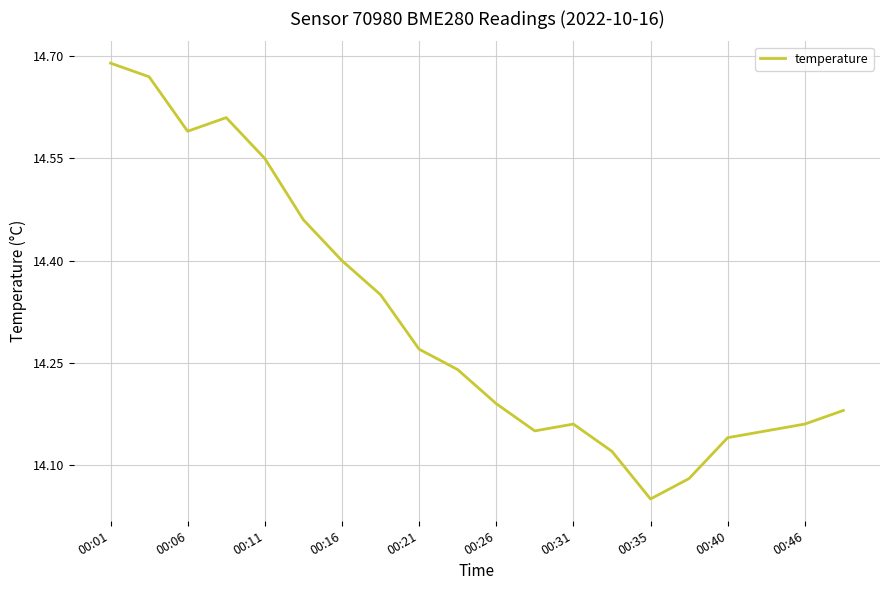

True or false: there are more than 2 points higher than both neighbors.

False